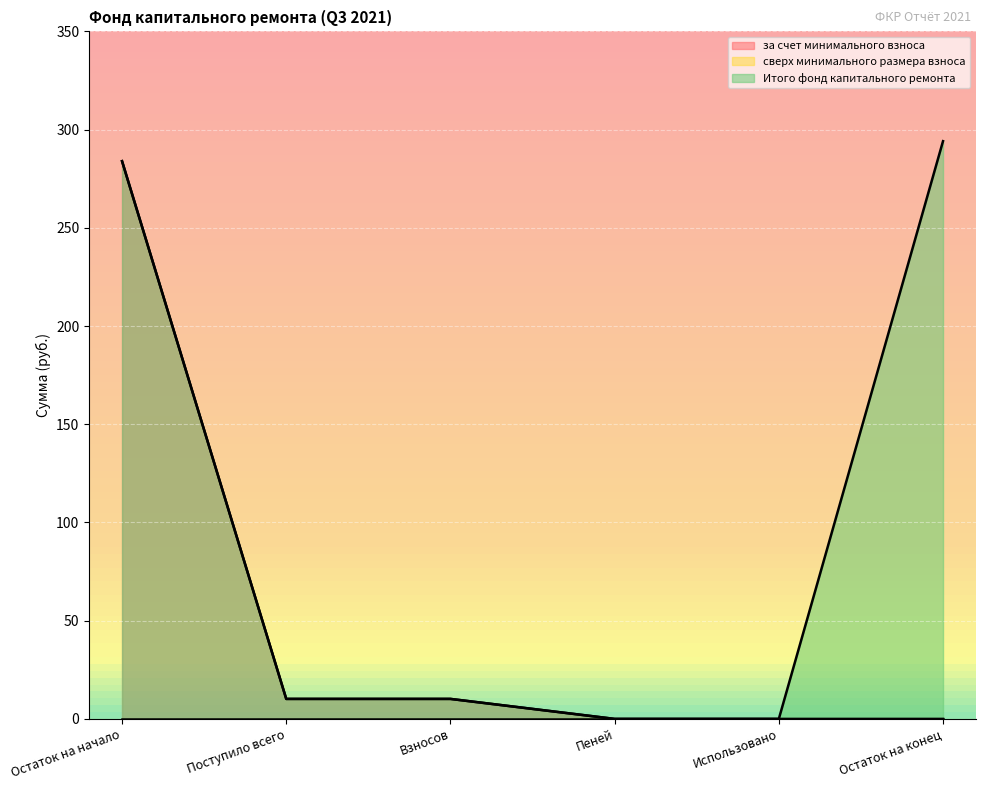

What is the label of the 6th point from the left?

Остаток на конец